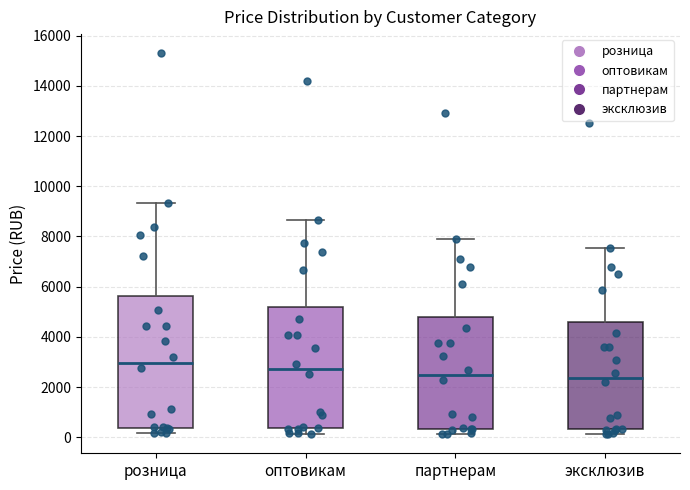

Which box is the tallest, from its lower edge to its upper edge?

розница